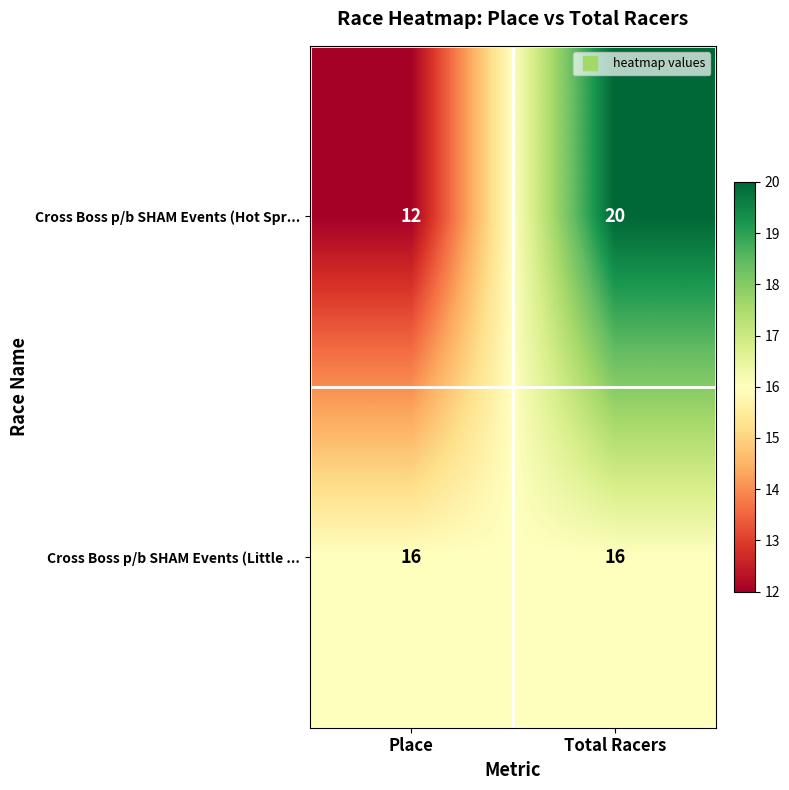

What is the average value of the Cross Boss p/b SHAM Events (Little ... series?

16